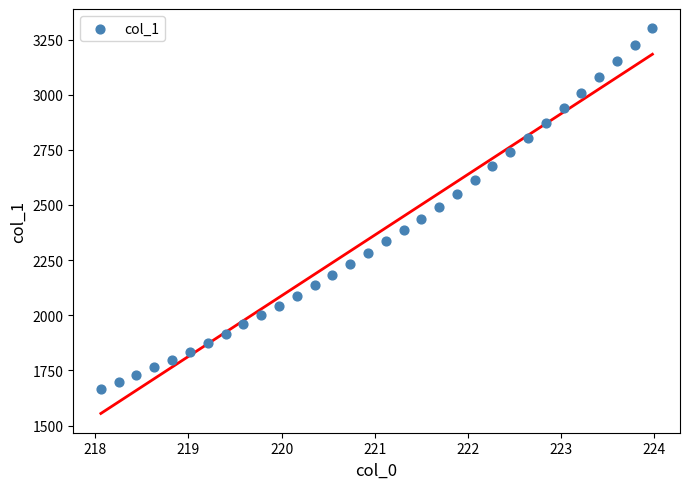

What is the range of Y values (max minus min)?

1637.0